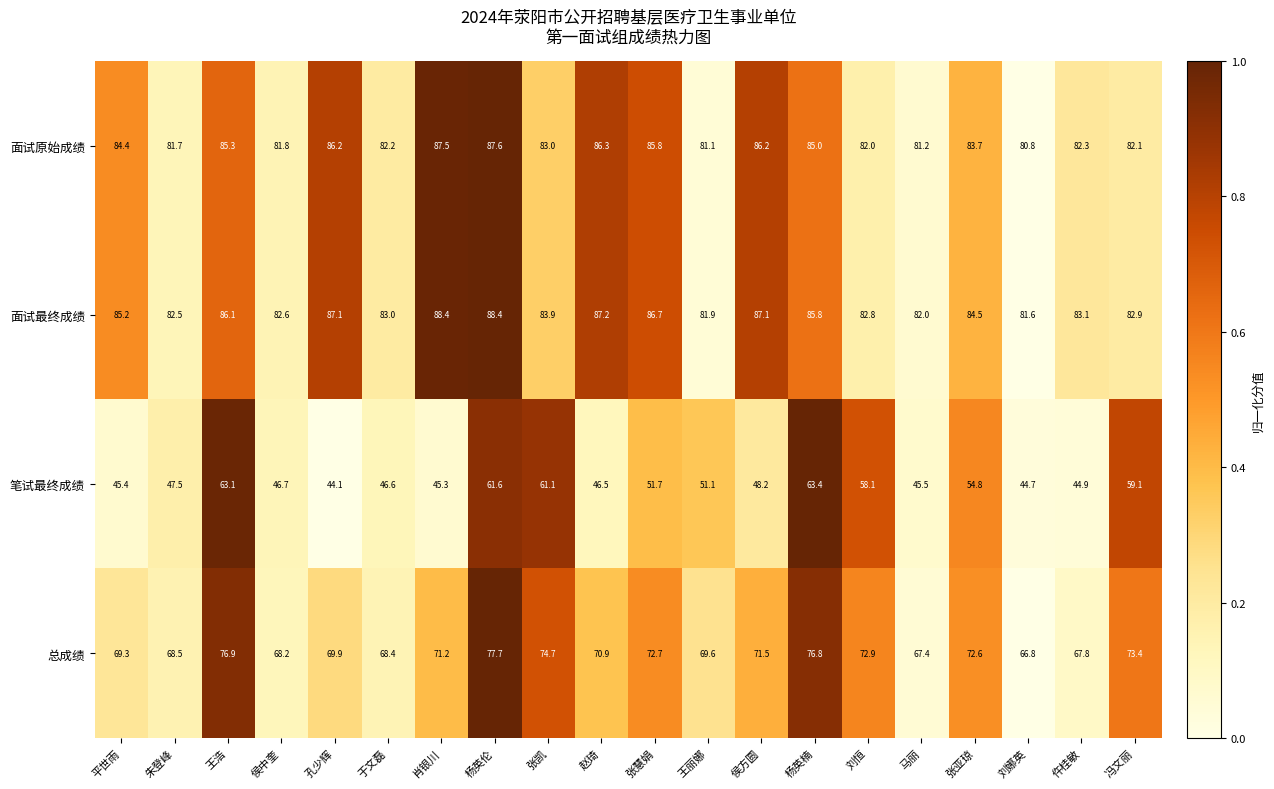

The 面试原始成绩 series shows 81.1 at 王丽娜. True or false?

True